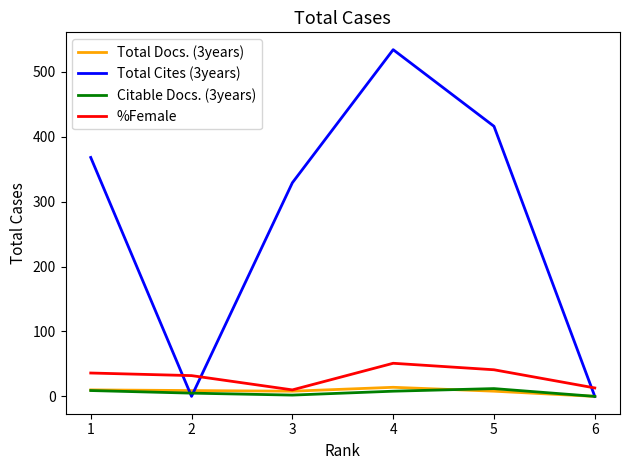

Is this an area chart (filled region under the line)?

No